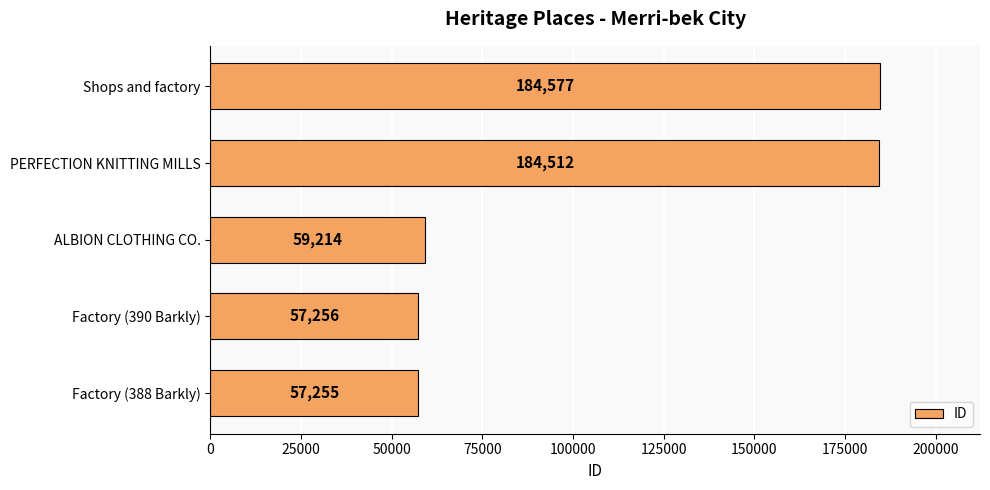

The chart shows a value of 98222 at ALBION CLOTHING CO.. True or false?

False